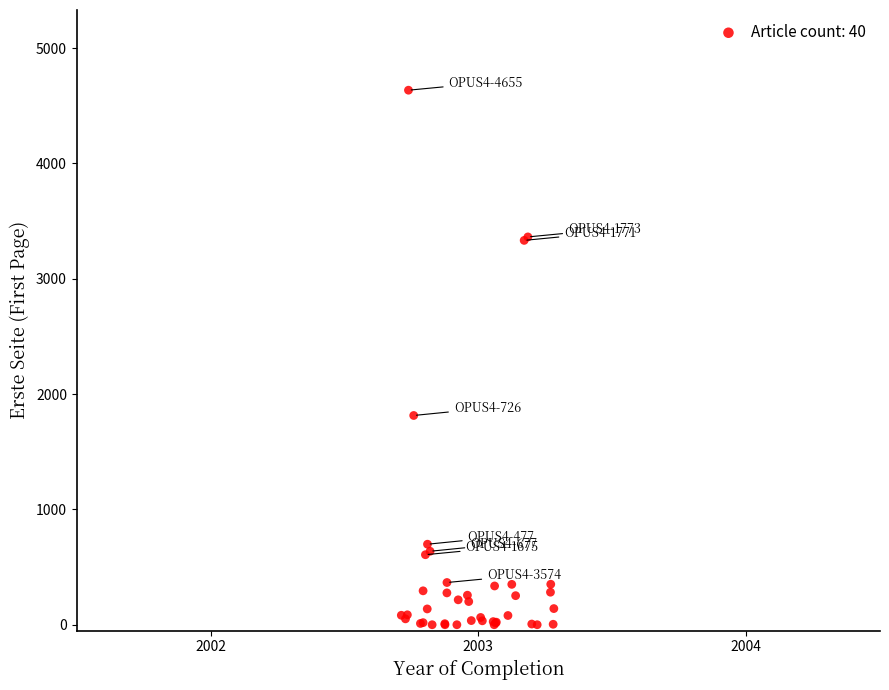

What Y value in the scatter plot is closest to 2318?

1815